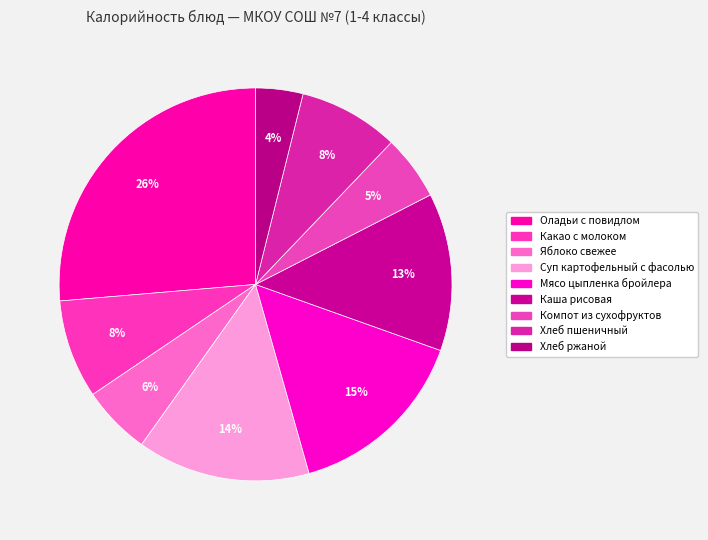

Rank the categories by value from highest to lowest.

Оладьи с повидлом, Мясо цыпленка бройлера, Суп картофельный с фасолью, Каша рисовая, Хлеб пшеничный, Какао с молоком, Яблоко свежее, Компот из сухофруктов, Хлеб ржаной